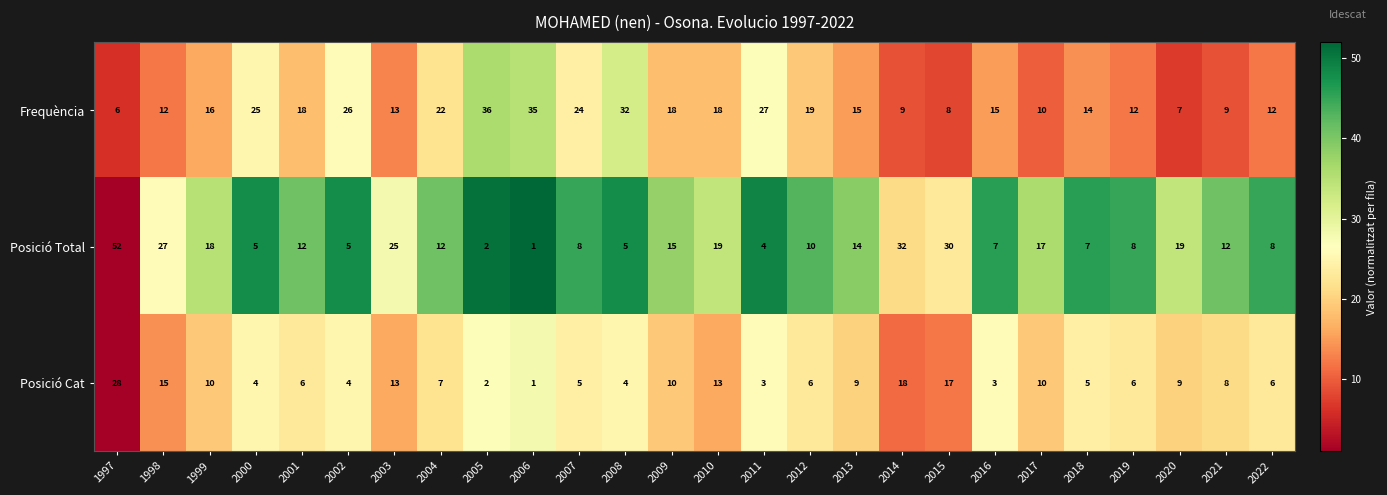

What is the average value of the Posició Total series?

14